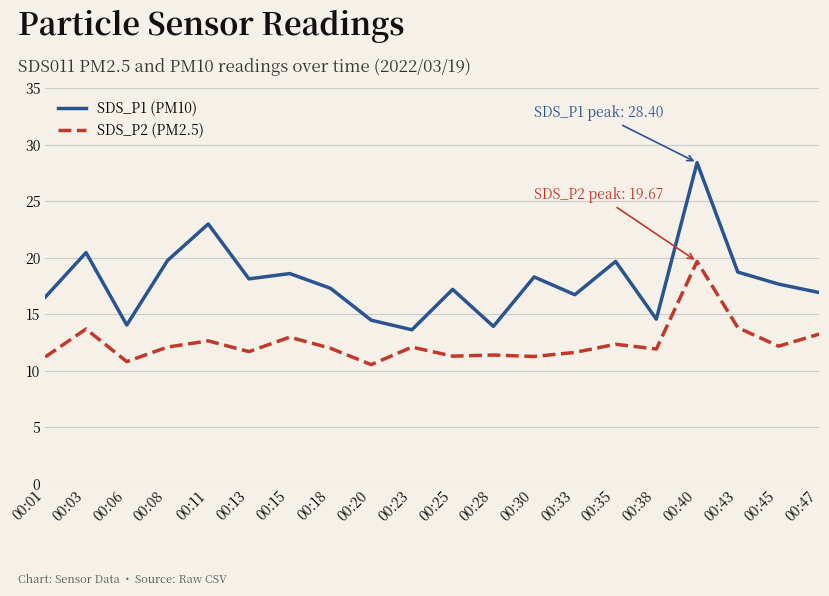

What are all the series names shown in the legend?

SDS_P1 (PM10), SDS_P2 (PM2.5)